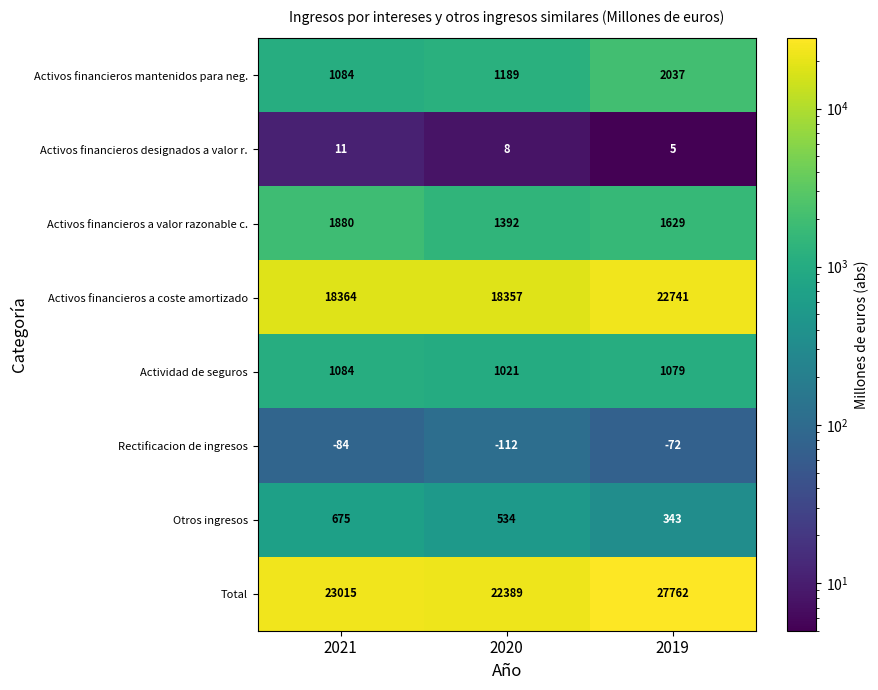

What is the highest value of the Activos financieros mantenidos para neg. series?

2037